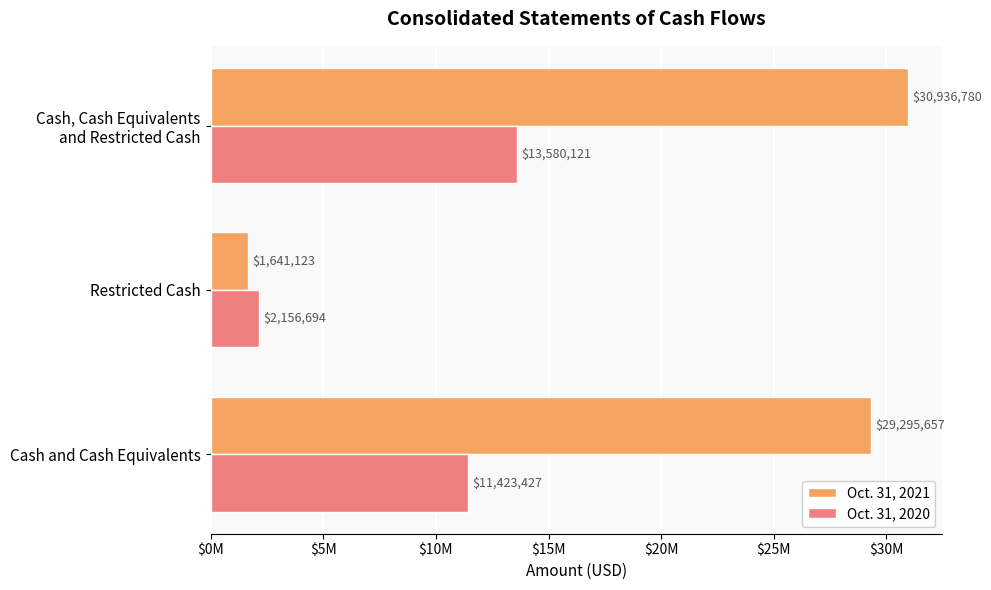

Rank the series by their maximum value, from lowest to highest.

Oct. 31, 2020, Oct. 31, 2021